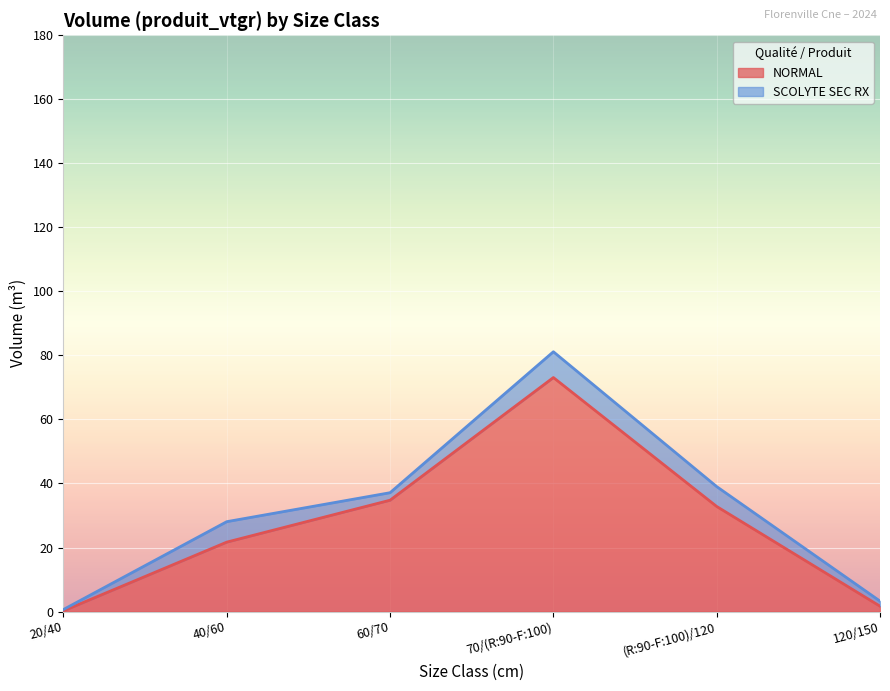

Between 60/70 and 40/60, which is larger?

60/70